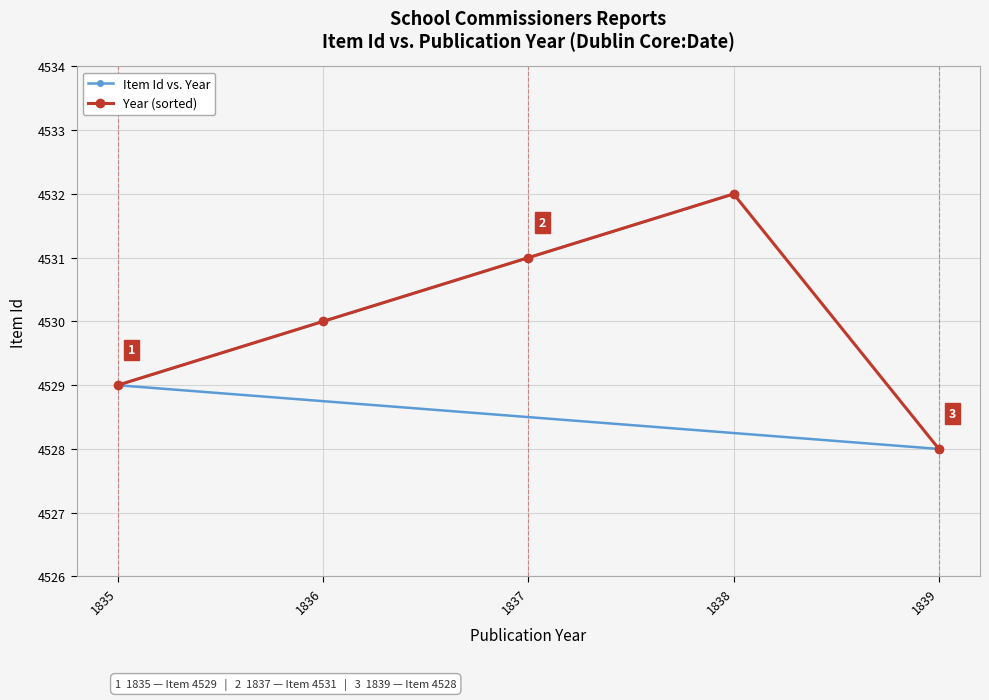

True or false: Item Id vs. Year has a value of 4530 at 1836.

True